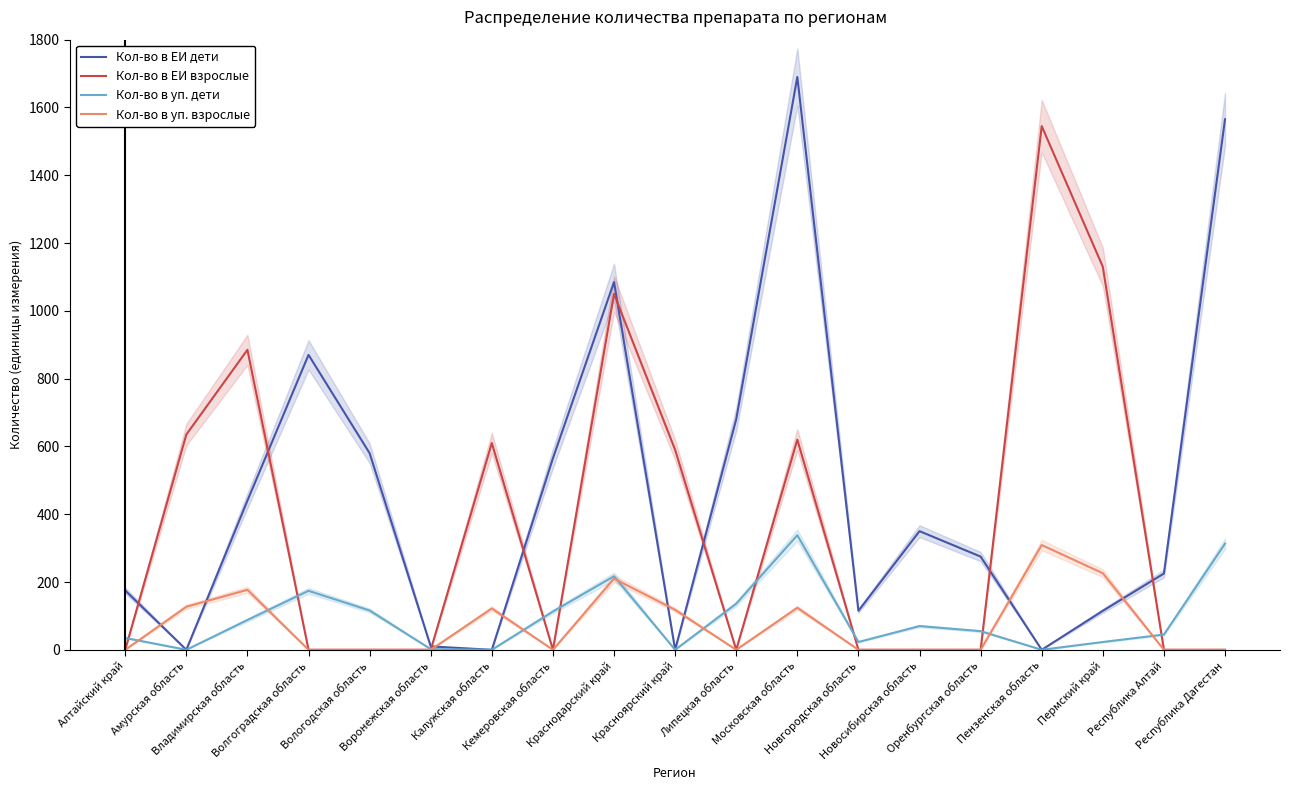

Which series ends up on top after the final intersection of Кол-во в ЕИ взрослые and Кол-во в ЕИ дети?

Кол-во в ЕИ дети